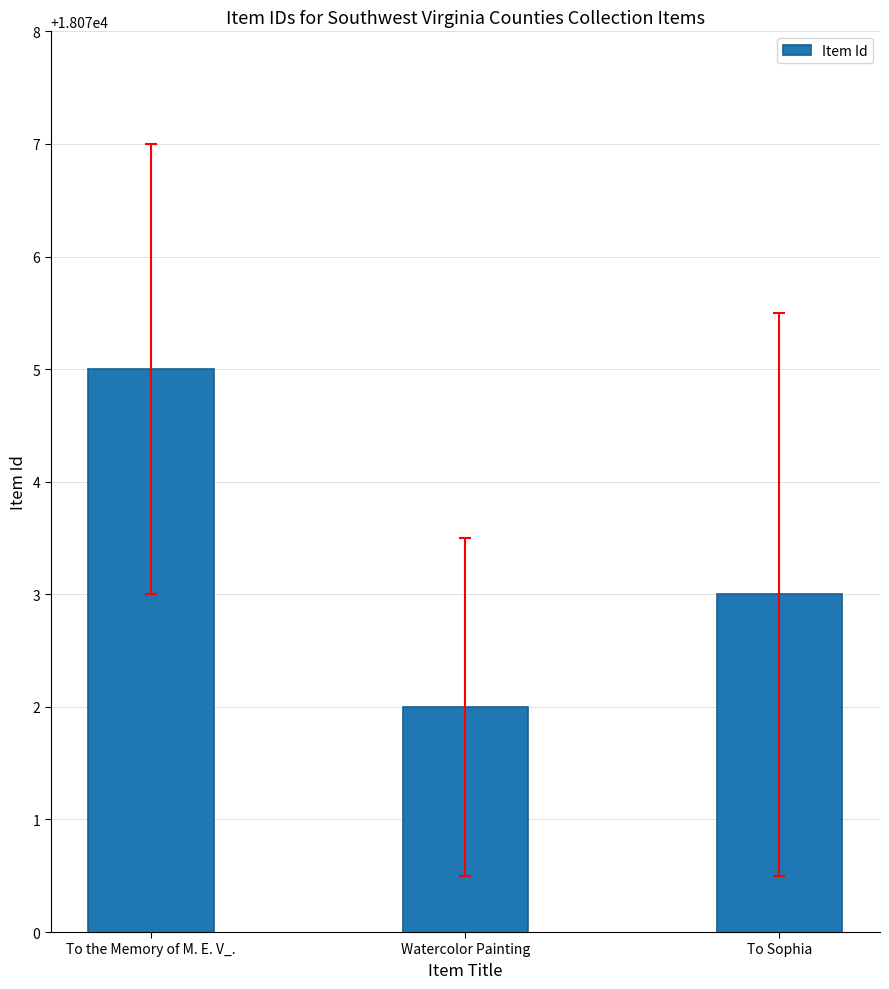

Does the chart contain stacked bars?

No